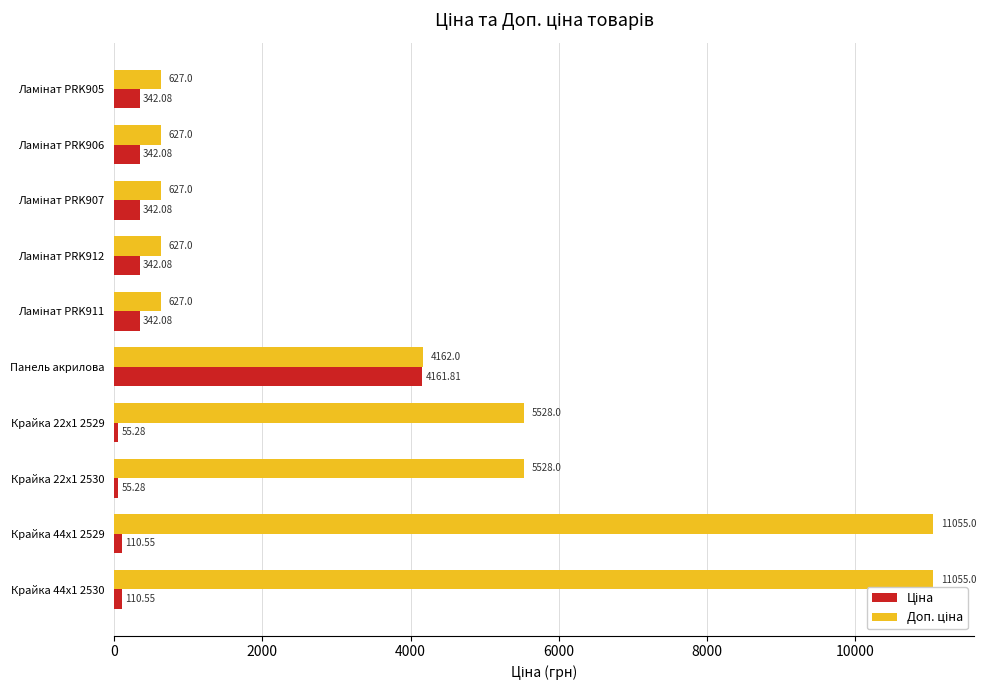

At how many categories does at least one series exceed 3836?

5